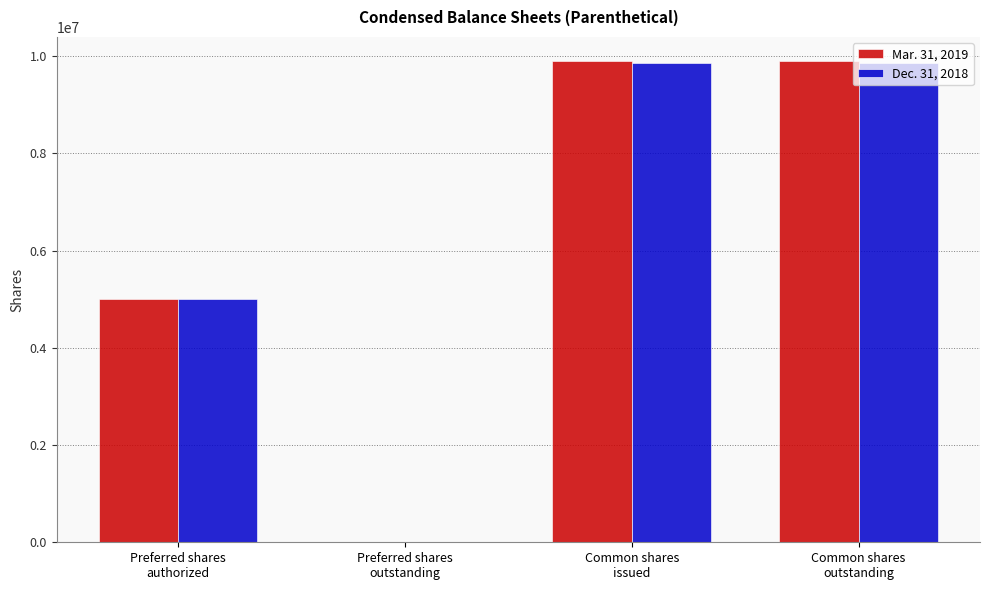

What is the total value across all series at Common shares
issued?

19748000